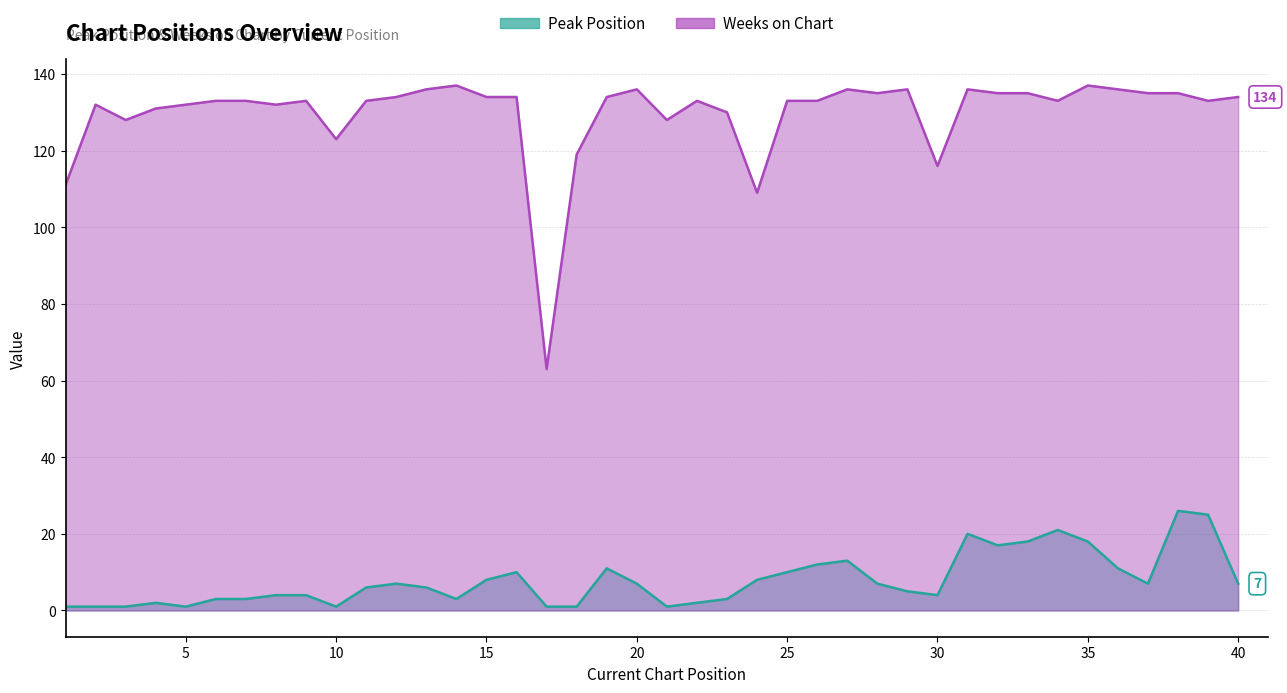

What is the average value of the Peak Position series?

8